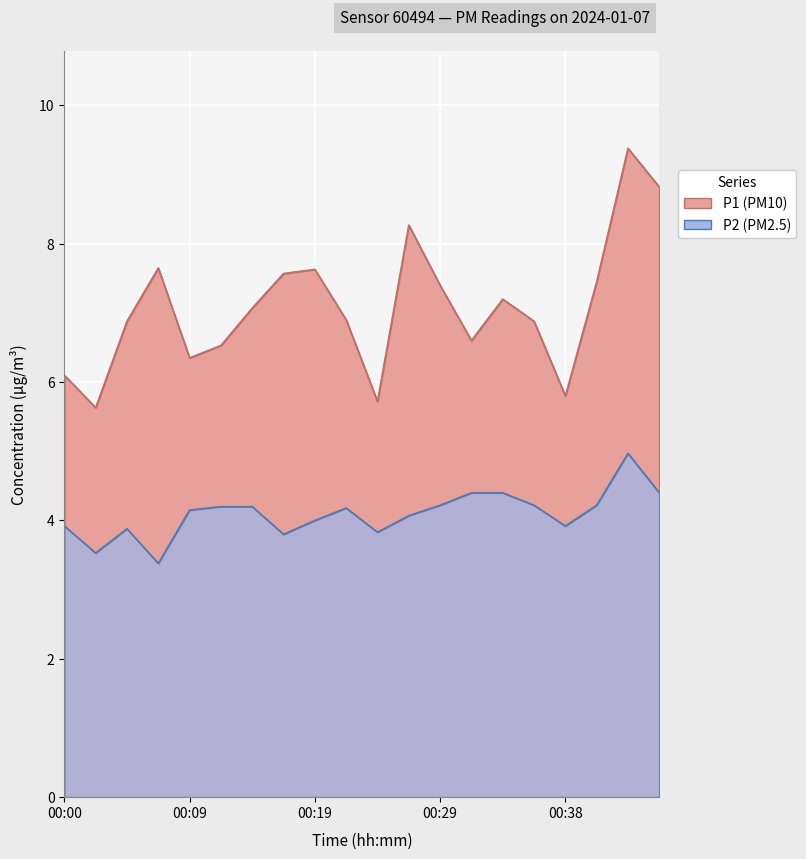

What is the maximum value for P1?

9.4